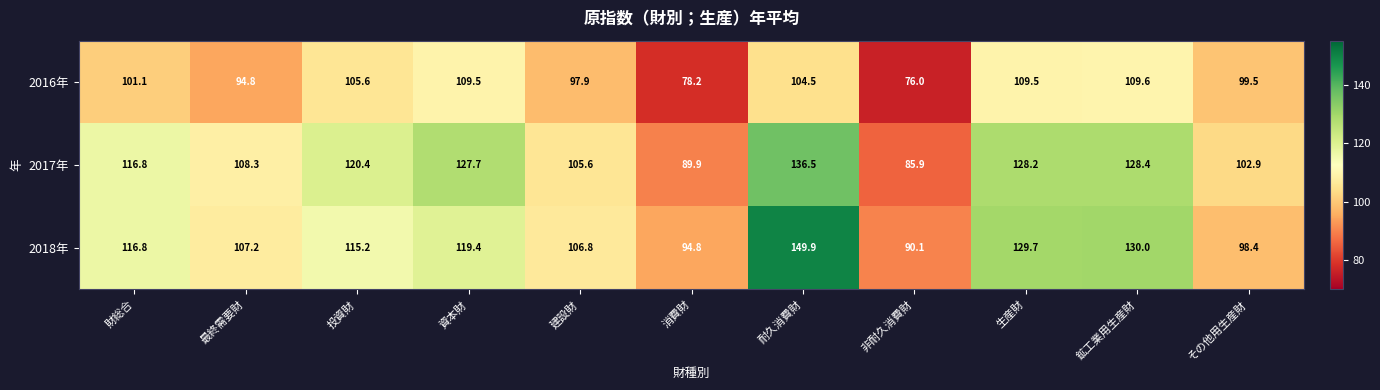

Read the 2017年 value at 財総合.

116.8